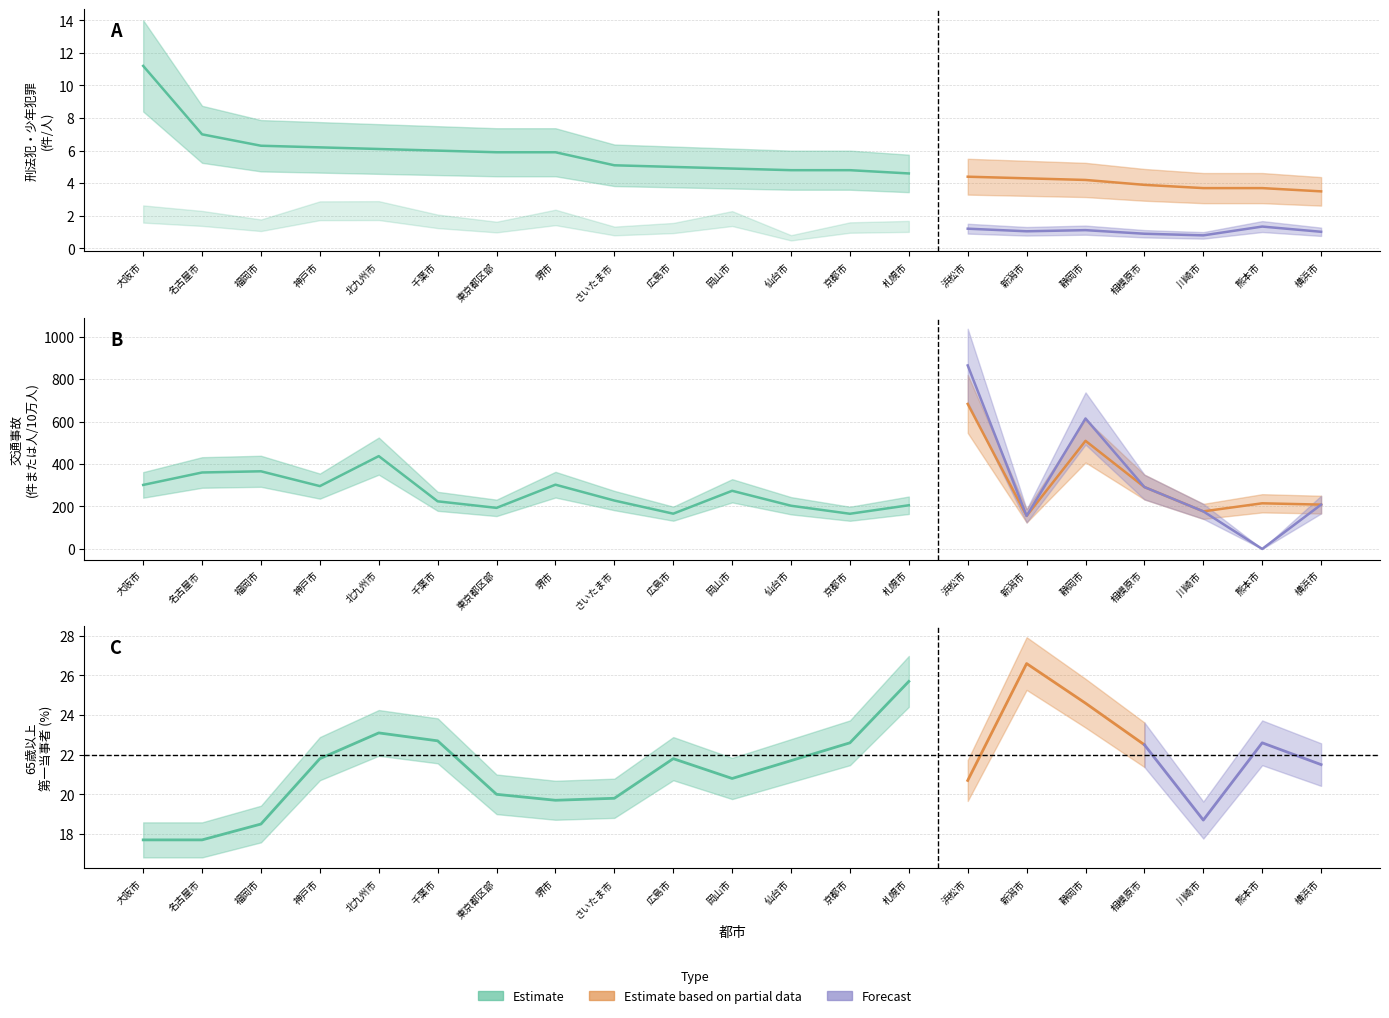

In 人口10万人当たり少年犯罪検挙人員, how many points are higher than both neighbors (excluding endpoints)?

6